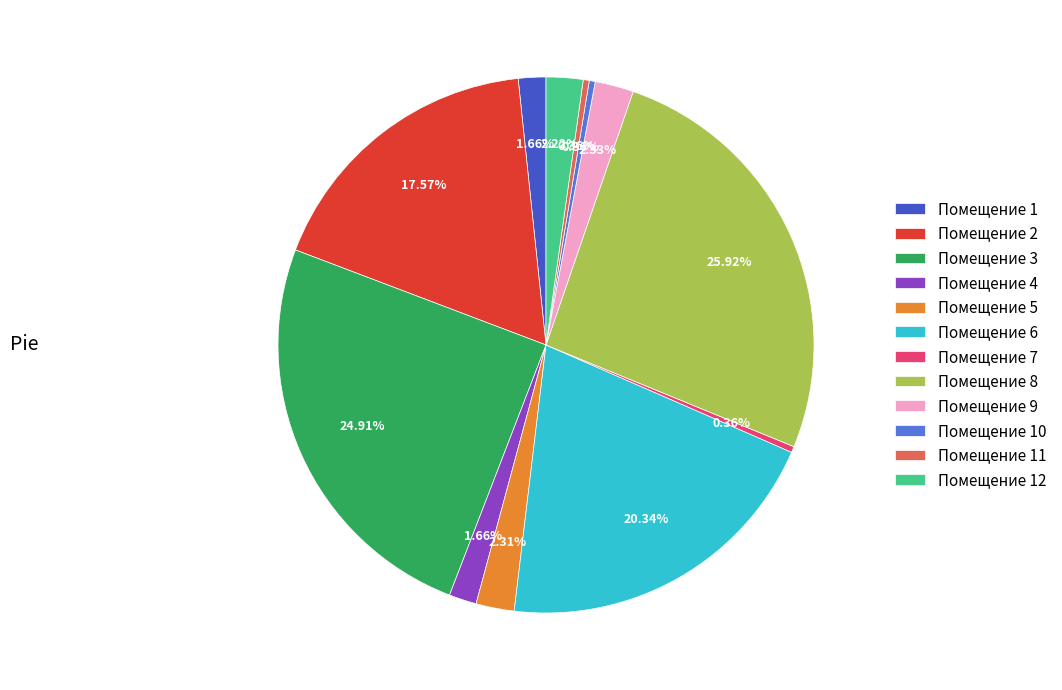

Is there any slice that represents more than half of the pie?

No